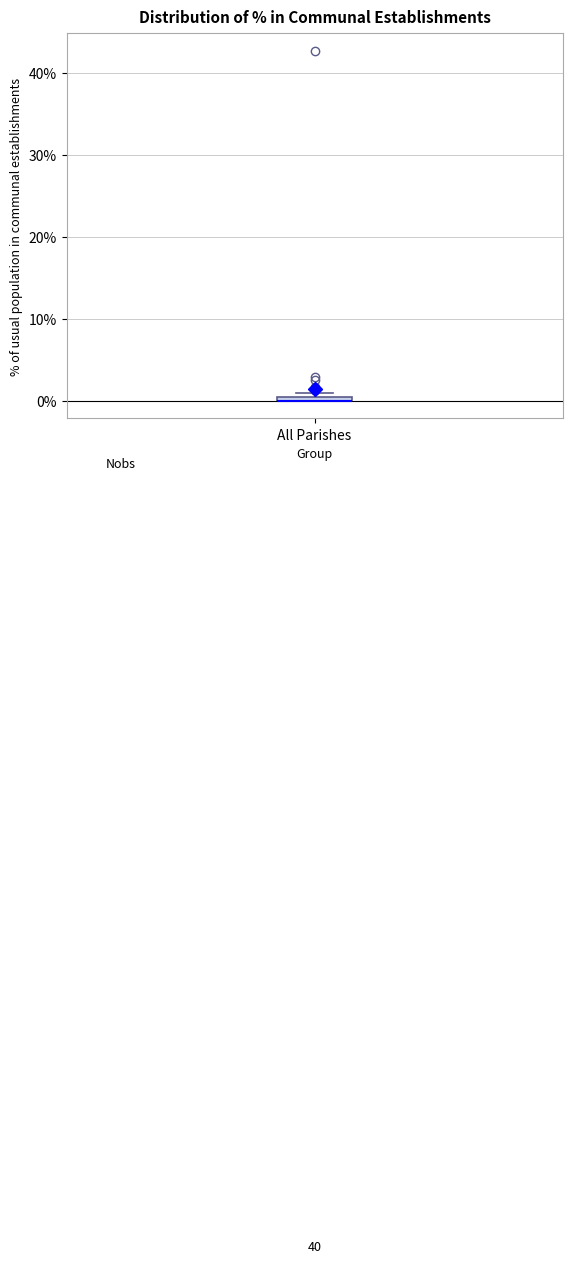

Where is the lower edge of the box for All Parishes on the y-axis? The values are not printed on the chart, so give them approximately, as read against the axis.

0